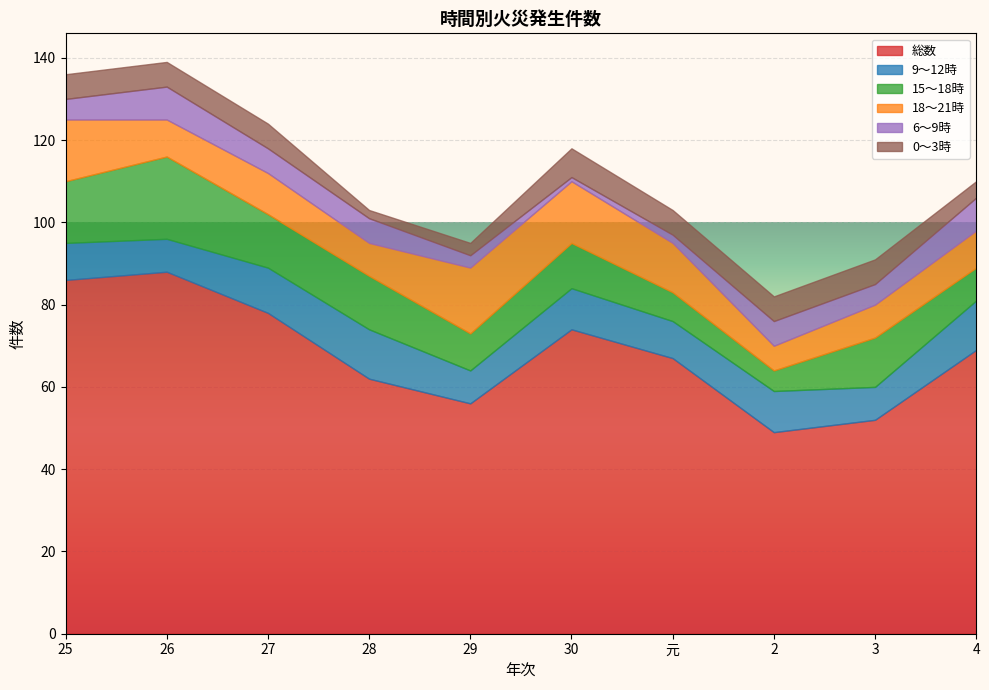

In 0～3時, how many points are higher than both neighbors (excluding endpoints)?

1